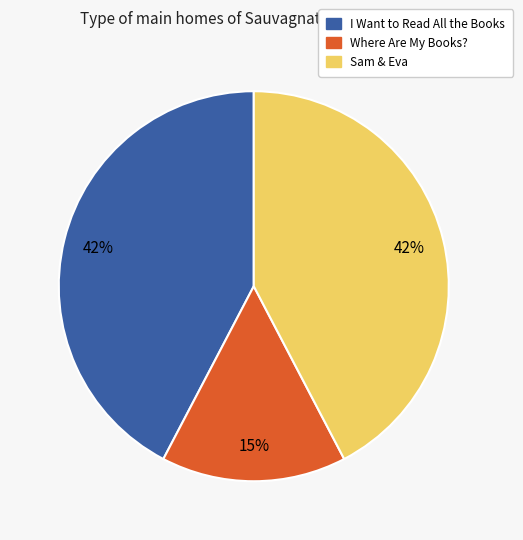

Is there a majority slice in this chart?

No